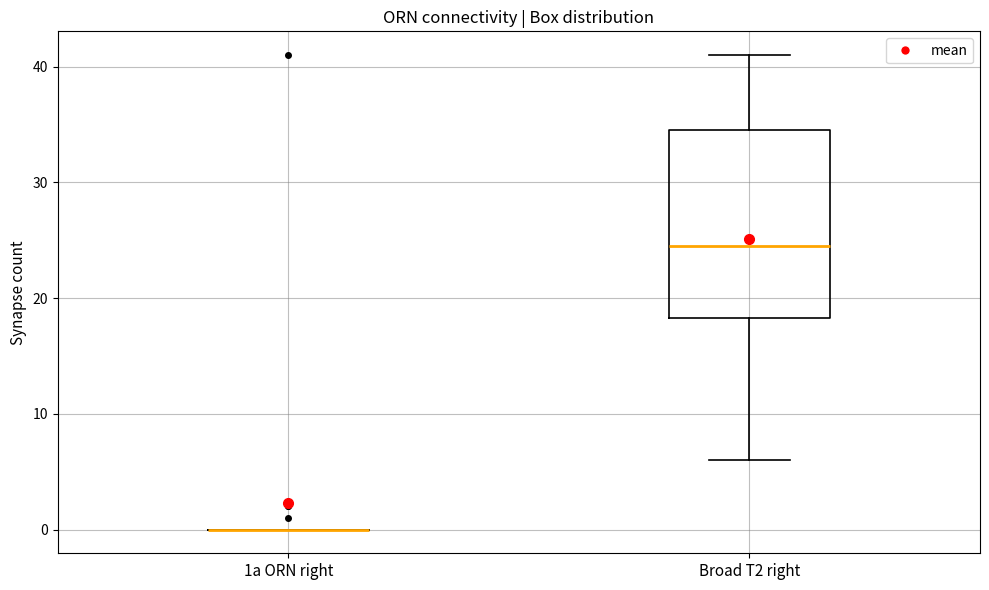

Which box is the tallest, from its lower edge to its upper edge?

Broad T2 right